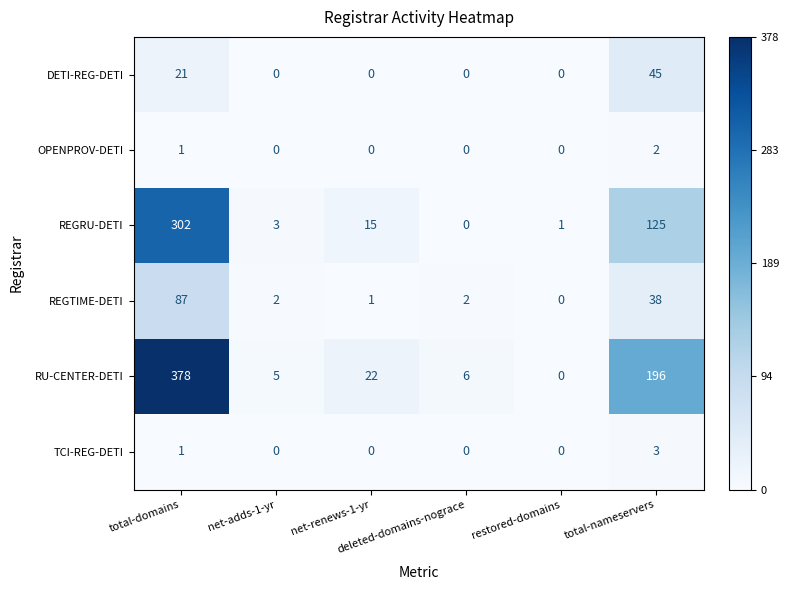

How many DETI-REG-DETI values are between 0 and 21?

5